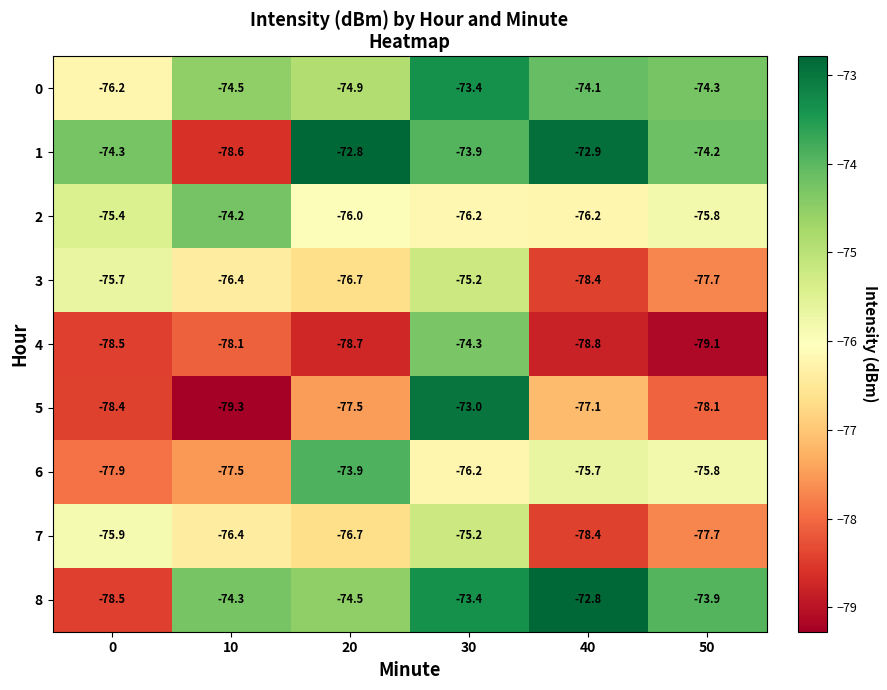

Which label corresponds to the smallest value in the chart?

10